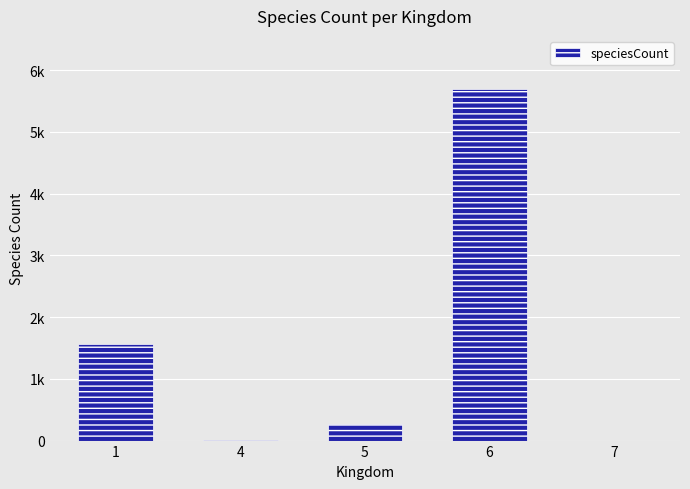

Are the bars horizontal?

No